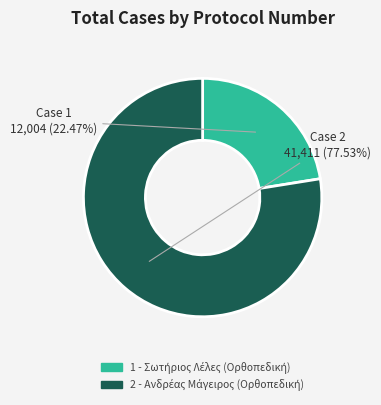

How many slices are in this pie chart?

2